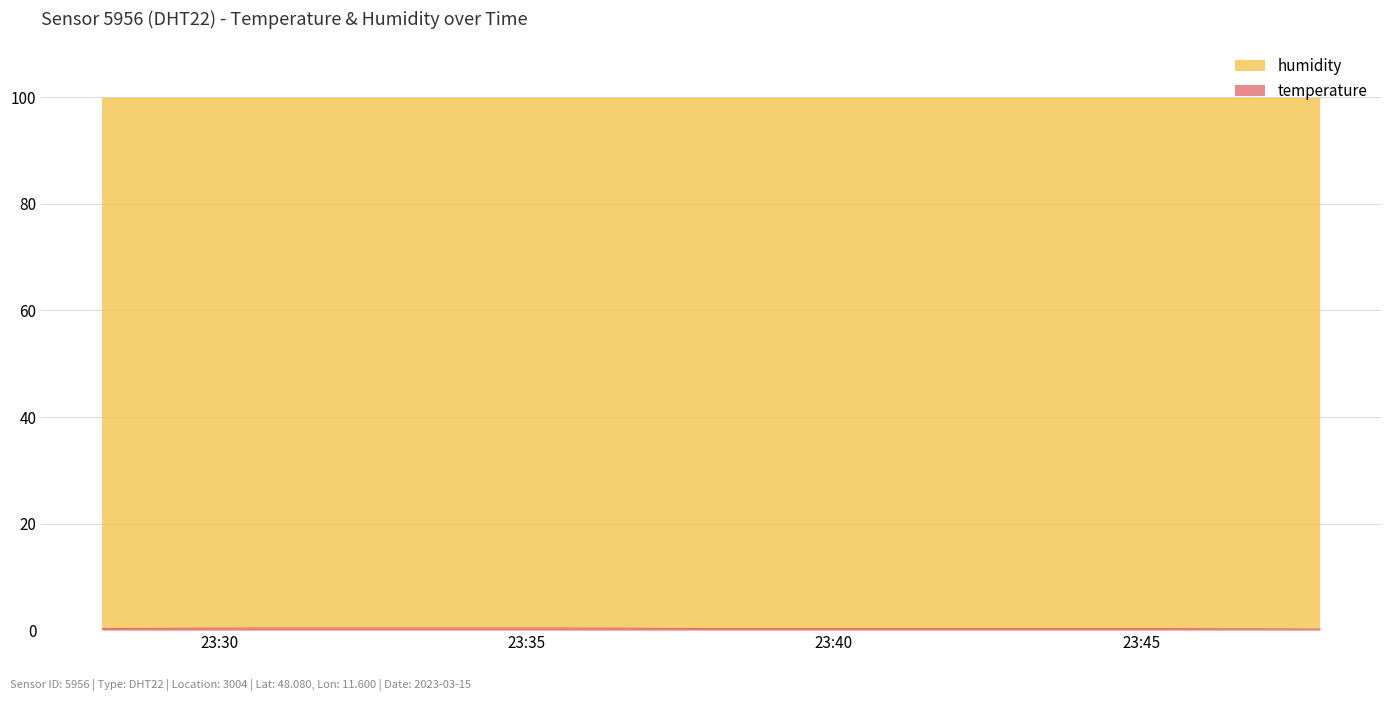

Reading left to right, extract all data points from this chart.

0.3	0.4	0.4	0.4	0.3	0.3	0.3	0.3	0.2